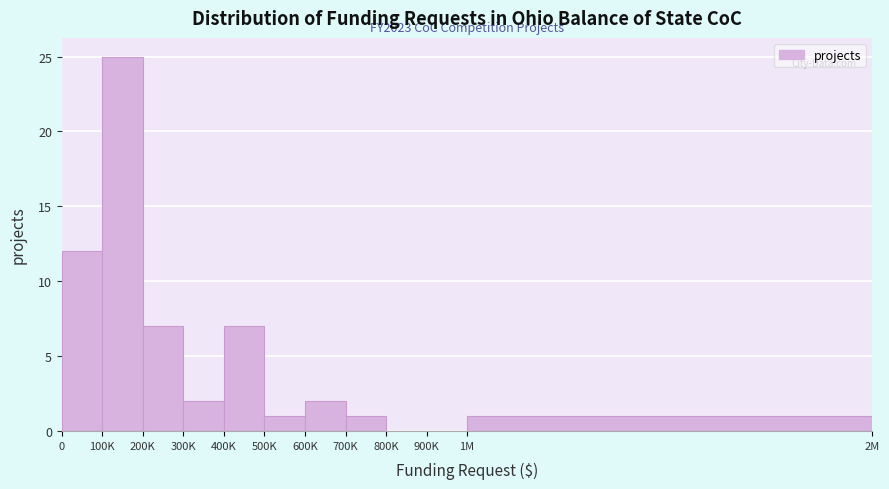

Reading left to right, what are all the values shown in this chart?

0=12	100K=25	200K=7	300K=2	400K=7	500K=1	600K=2	700K=1	800K=0	900K=0	1M=1